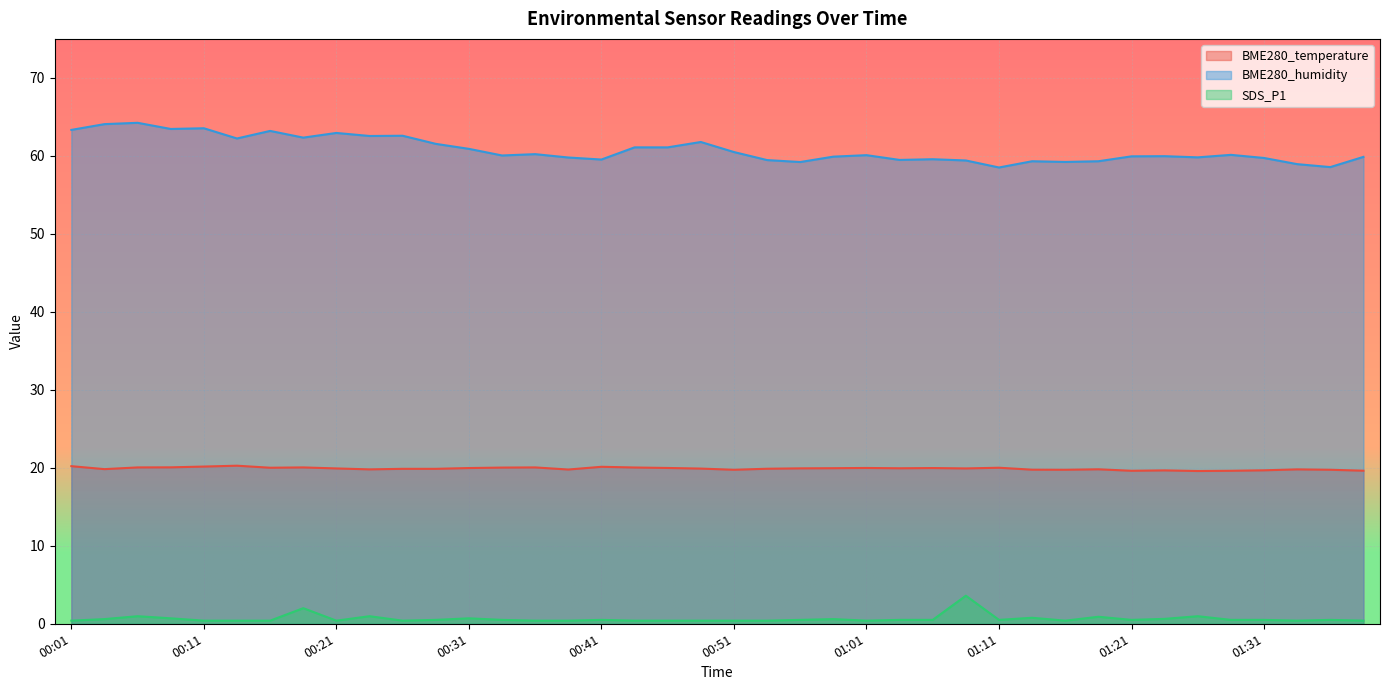

Rank the series at 00:11 from lowest to highest value.

SDS_P1, BME280_temperature, BME280_humidity